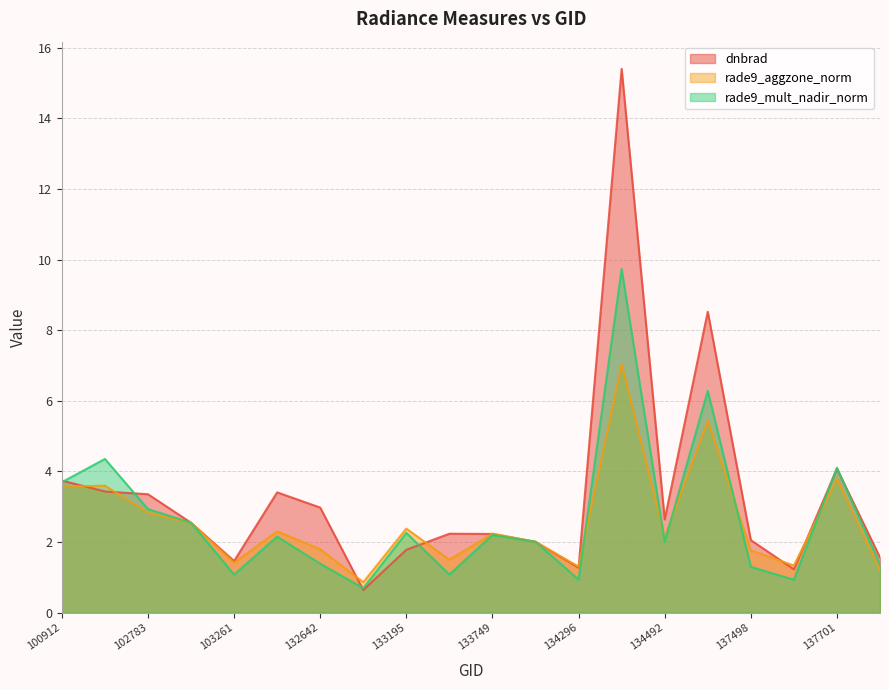

What is the value of the dnbrad point at the 18th from the left?

1.2